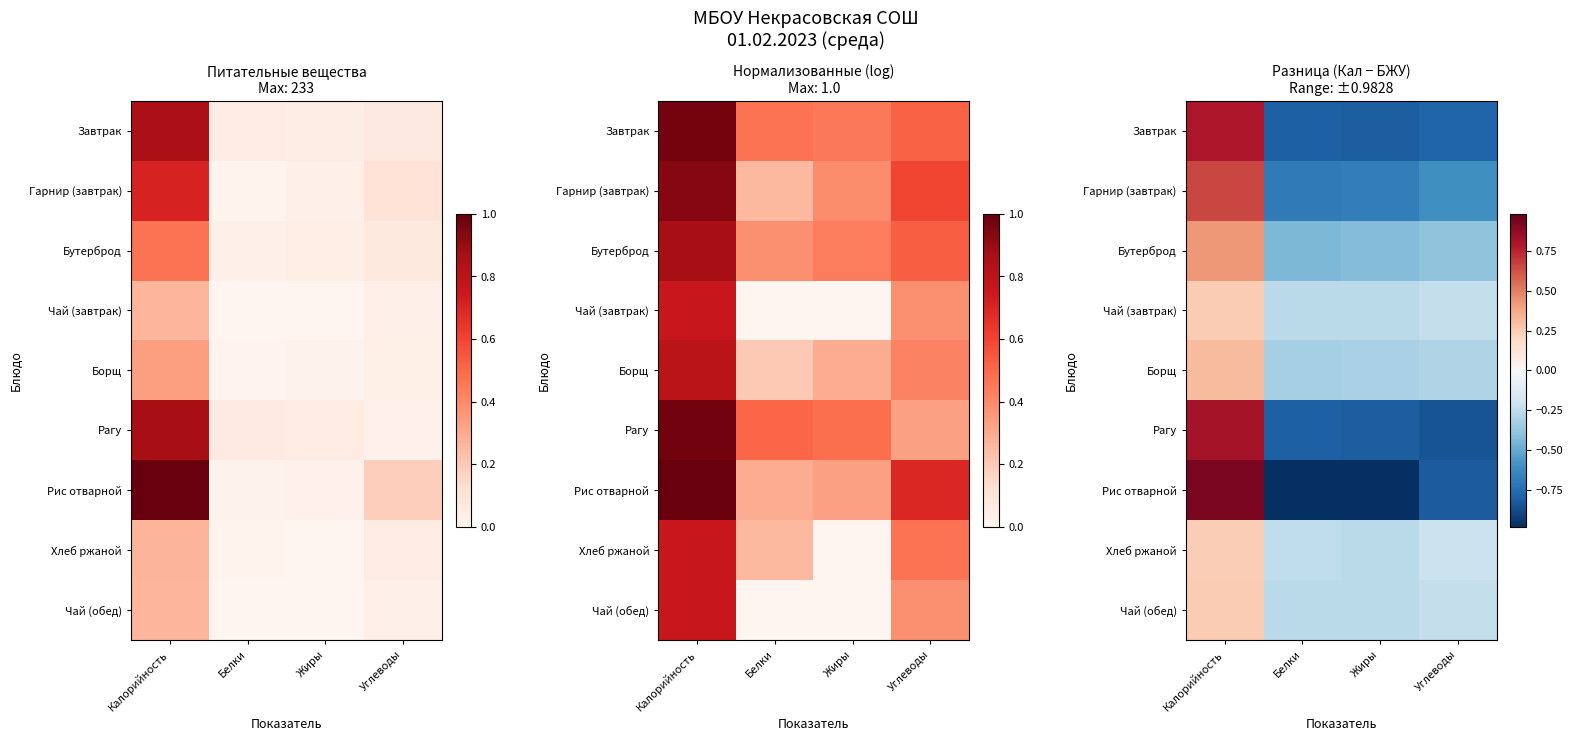

What value does the Рагу series have at Углеводы?

-0.8